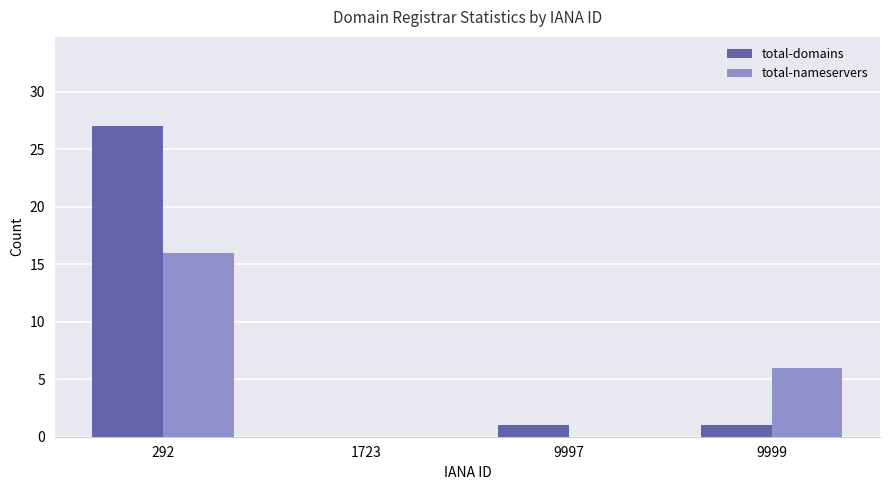

How many groups of bars are there?

4